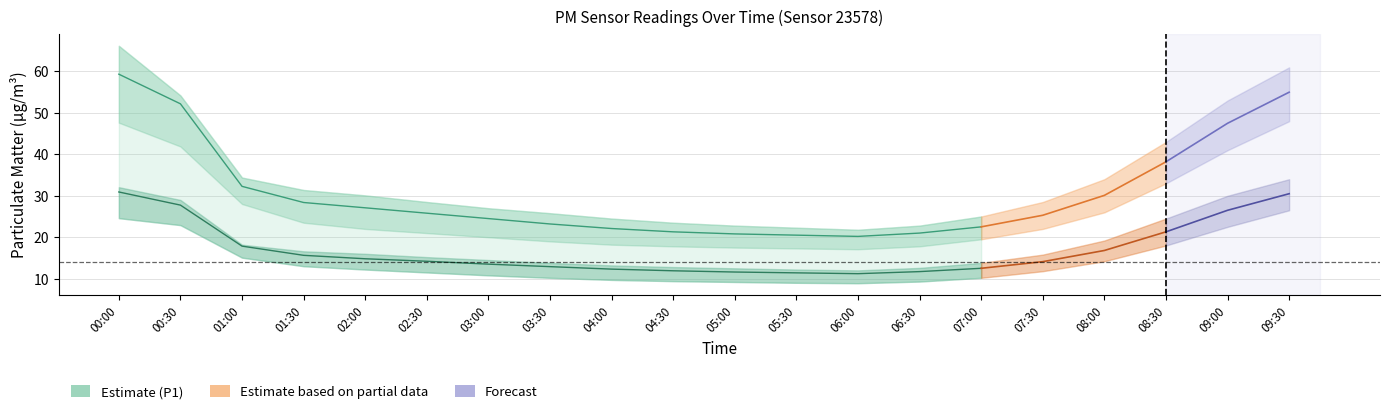

What position from the right is 08:00?

4